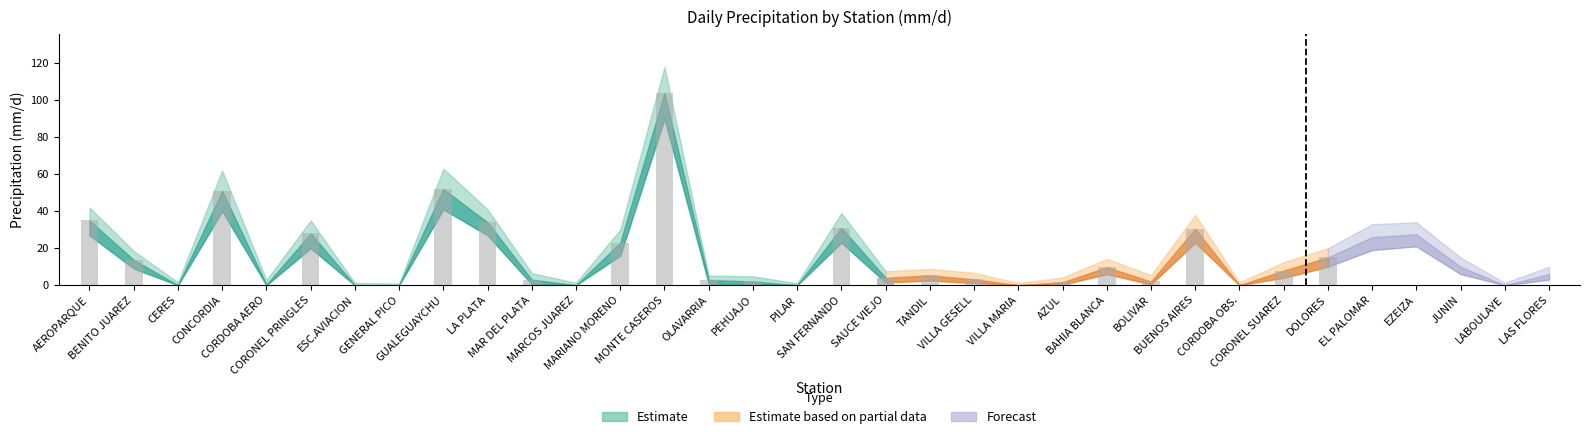

Reading left to right, what are all the values shown in this chart?

valor: 35.0	13.7	0.0	51.0	0.3	28.0	0.0	0.0	52.0	34.0	3.0	0.0	23.0	104.0	2.8	2.0	0.0	31.0	4.0	5.3	3.2	0.0	1.6	9.7	2.0	30.5	0.0	7.9	15.0	26.0	27.5	10.0	0.0	6.0
valor_upper: 42.0	18.5	1.5	62.0	2.8	35.0	1.2	0.8	63.0	41.0	6.5	1.3	30.0	118.0	5.2	4.8	1.0	39.0	7.5	8.8	6.7	1.2	4.1	14.2	5.5	38.0	1.5	12.4	20.0	33.0	34.0	15.0	1.3	10.0
valor_lower: 27.0	9.0	0.0	40.0	0.0	20.0	0.0	0.0	41.0	27.0	0.5	0.0	16.0	90.0	0.8	0.5	0.0	23.0	1.5	2.5	1.2	0.0	0.3	6.0	0.5	23.0	0.0	4.0	10.0	19.0	21.0	6.0	0.0	3.0